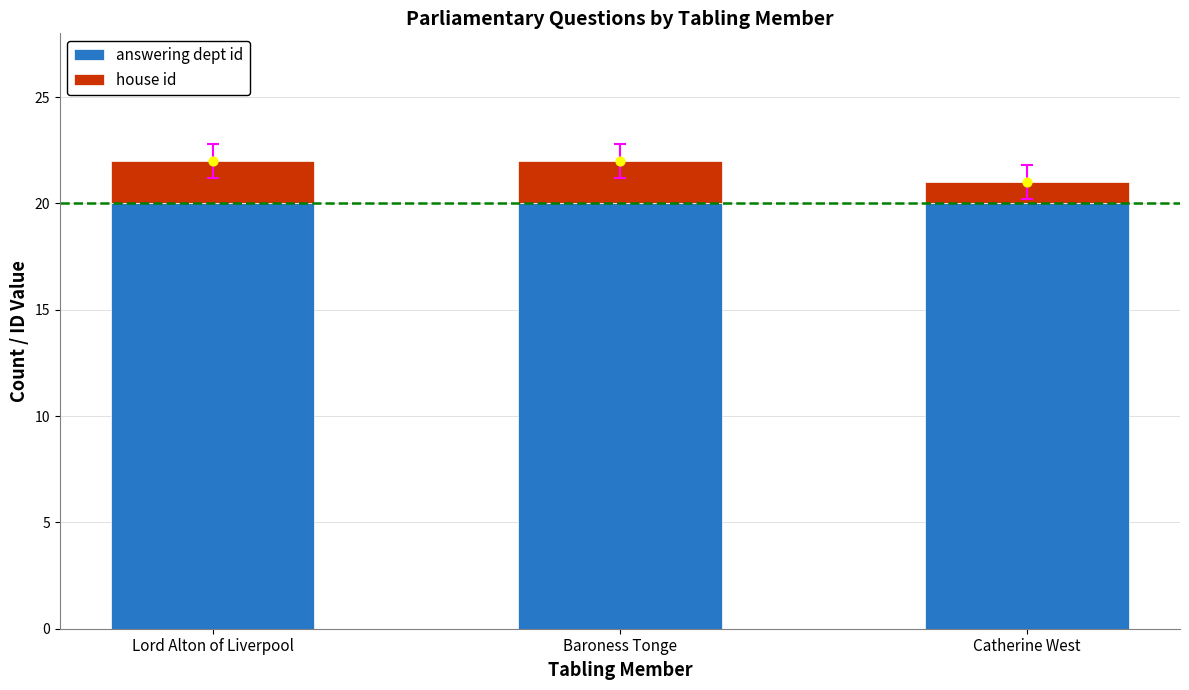

Which series has the widest spread of Y values?

house id